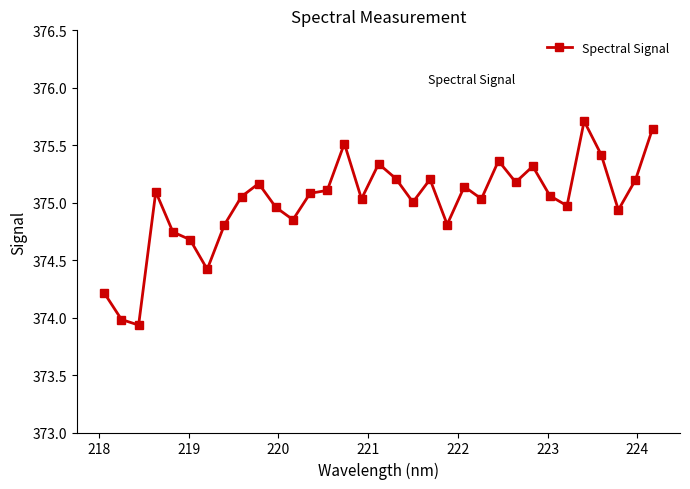

What is the sum of all values?

12375.2